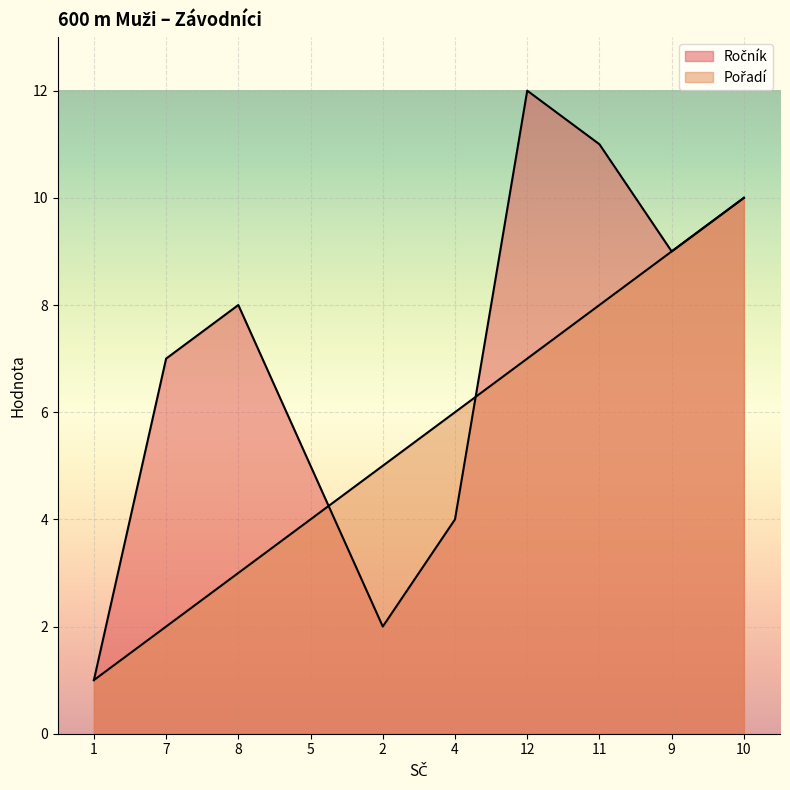

At which label does Ročník first exceed 8?

12